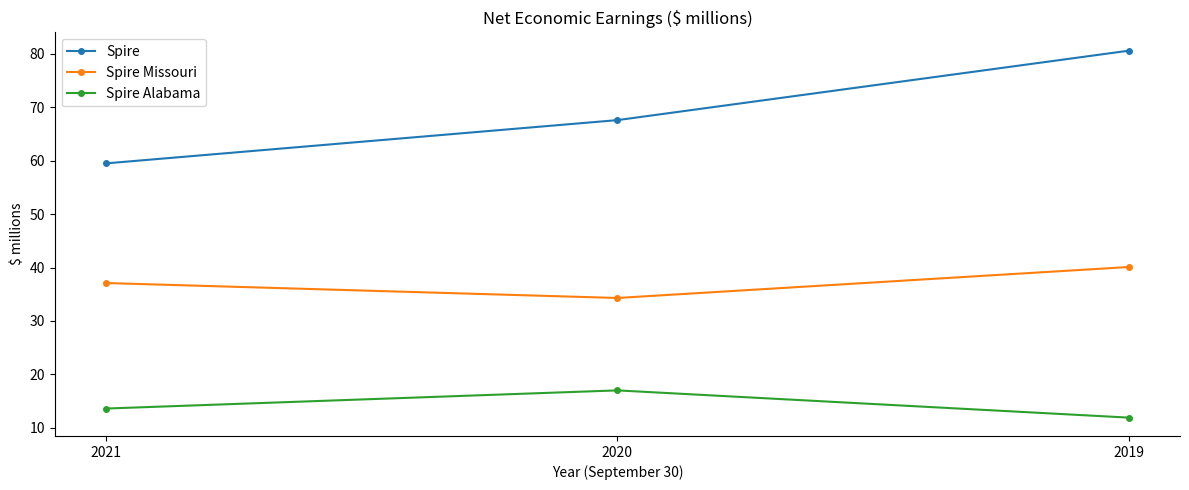

What is the minimum value for Spire Alabama?

11.9